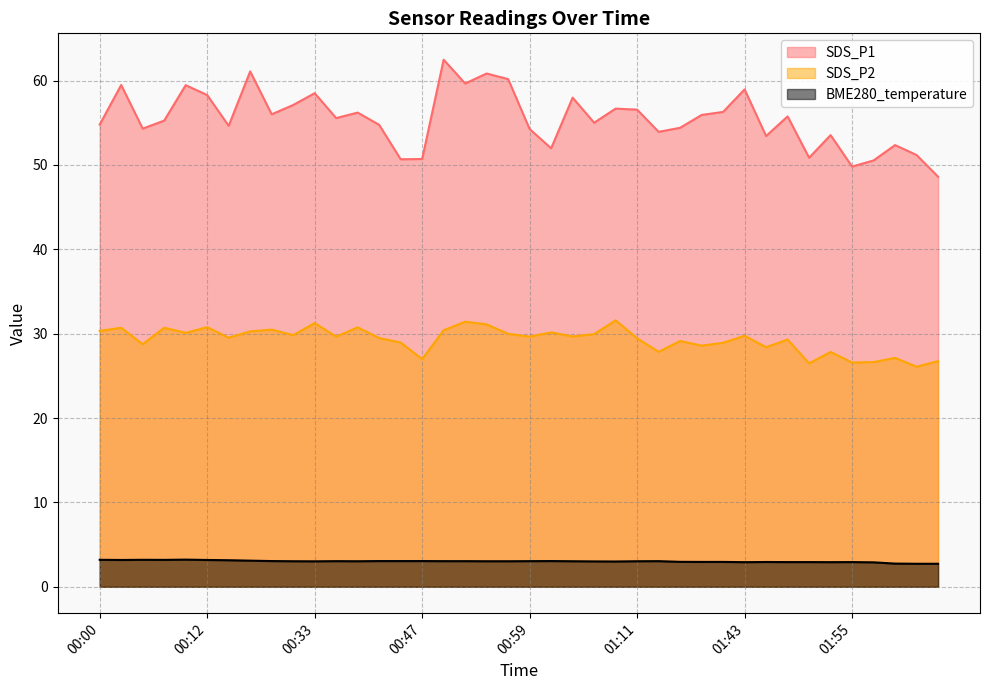

True or false: SDS_P1 and SDS_P2 intersect in this chart.

False